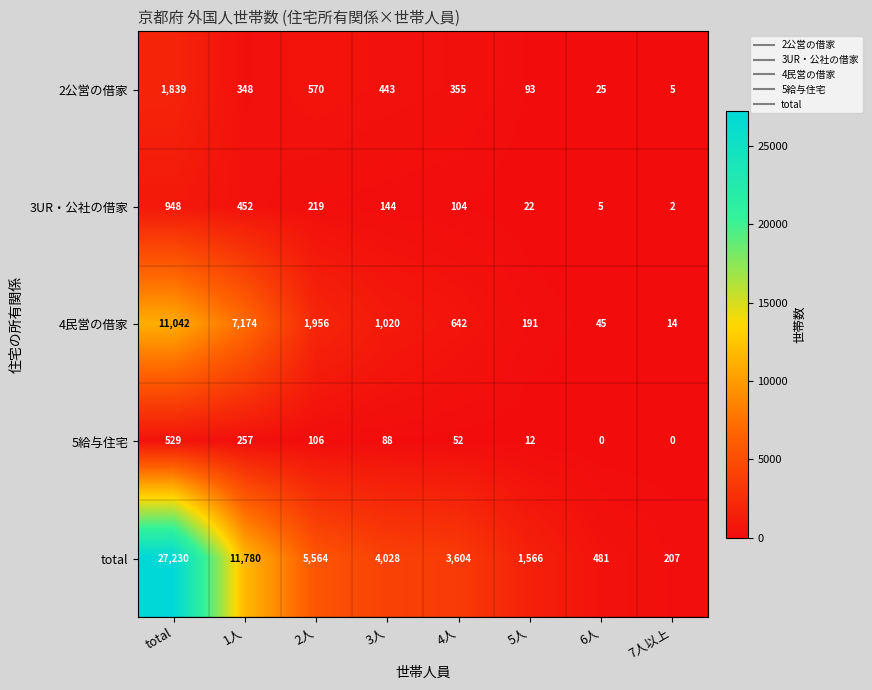

Where does the 4民営の借家 series first go above 1020?

total